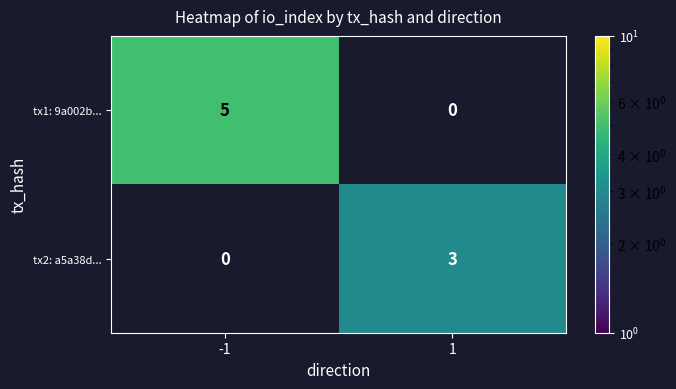

The value of tx2: a5a38d... at 1 is 4. True or false?

False